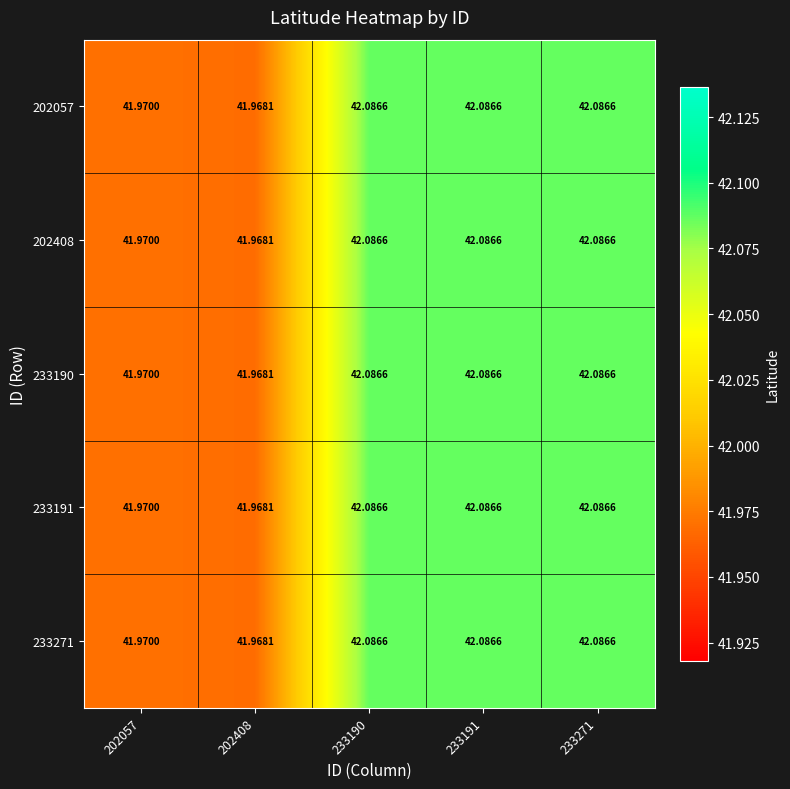

At how many categories does at least one series exceed 42?

3